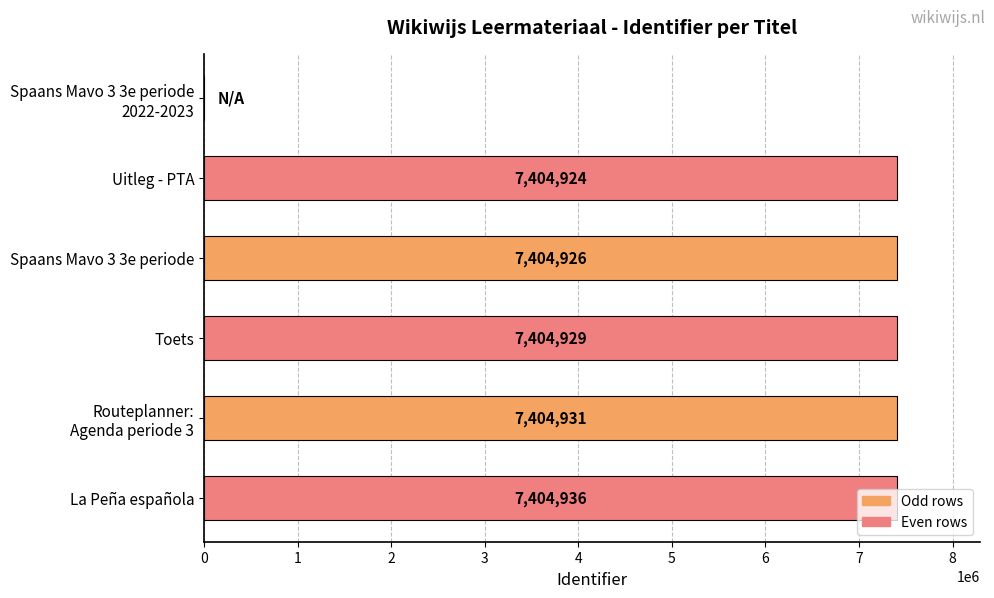

Which has a higher value, Spaans Mavo 3 3e periode or La Peña española?

La Peña española